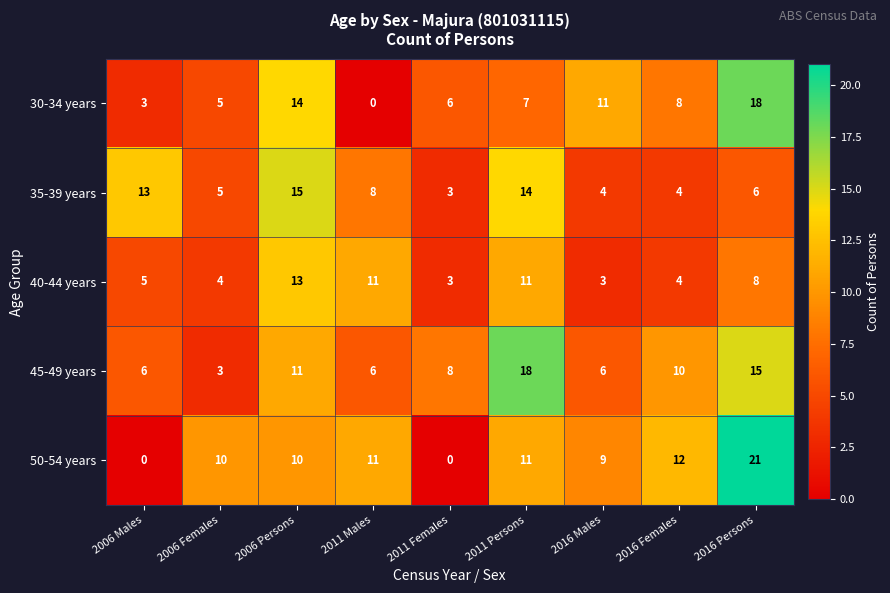

Rank the series at 2006 Persons from highest to lowest value.

35-39 years, 30-34 years, 40-44 years, 45-49 years, 50-54 years